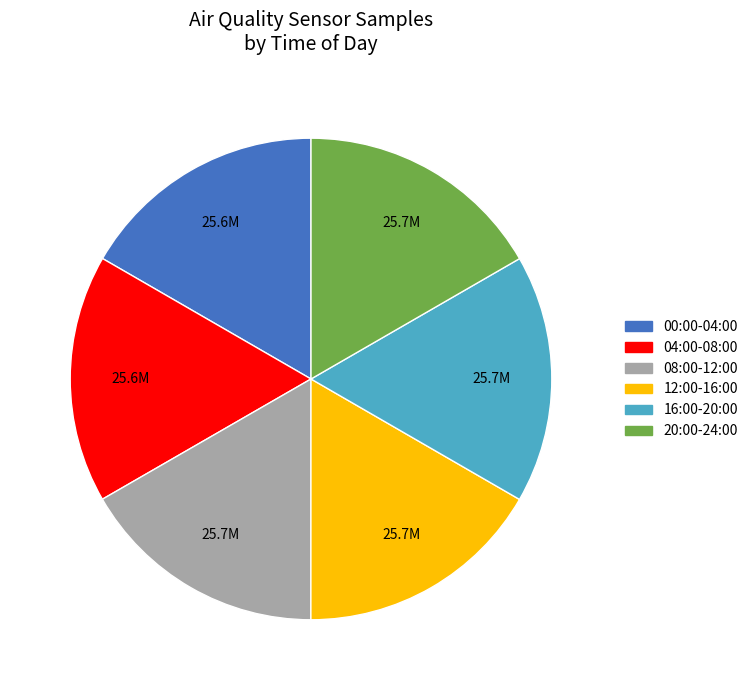

Approximately how many times larger is the value at 16:00-20:00 compared to 00:00-04:00?

1.0